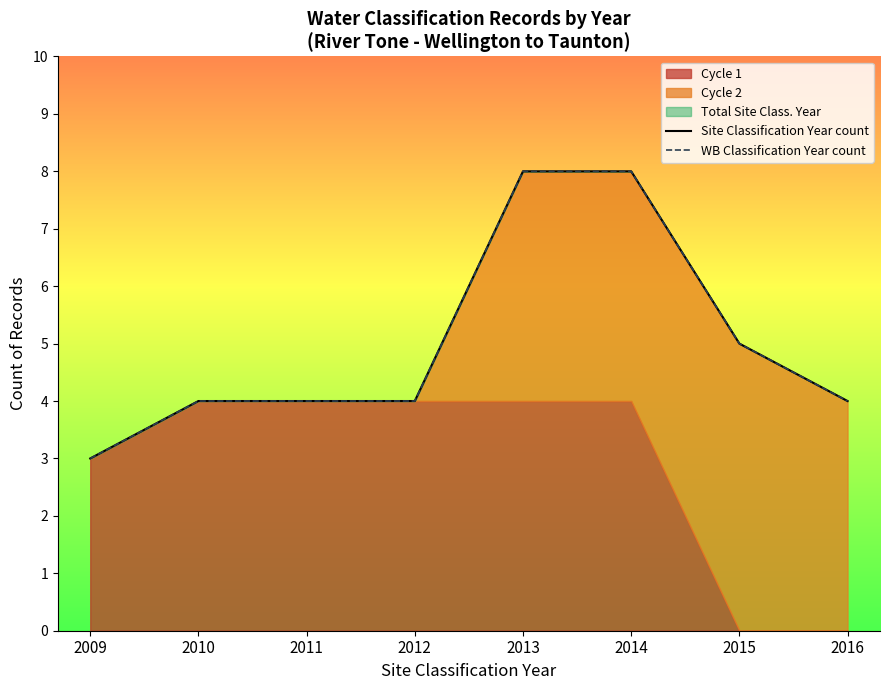

At which label is Site Classification Year count closest to 5?

2015